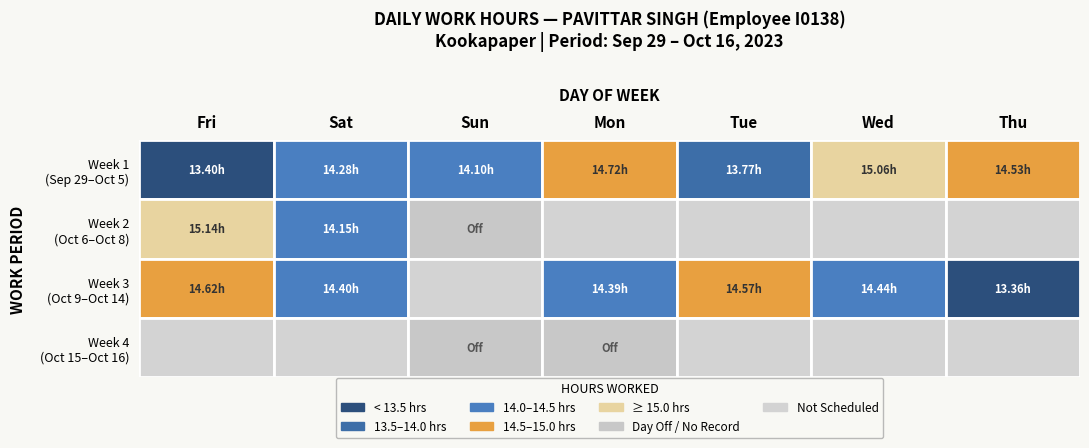

Reading right to left, what are all the values shown in this chart?

16-Mon=0.0	15-Sun=0.0	14-Sat=14.4	13-Fri=14.6	12-Thu=13.4	11-Wed=14.4	10-Tue=14.6	9-Mon=14.4	8-Sun=0.0	7-Sat=14.2	6-Fri=15.1	5-Thu=14.5	4-Wed=15.1	3-Tue=13.8	2-Mon=14.7	1-Sun=14.1	30-Sat=14.3	29-Fri=13.4